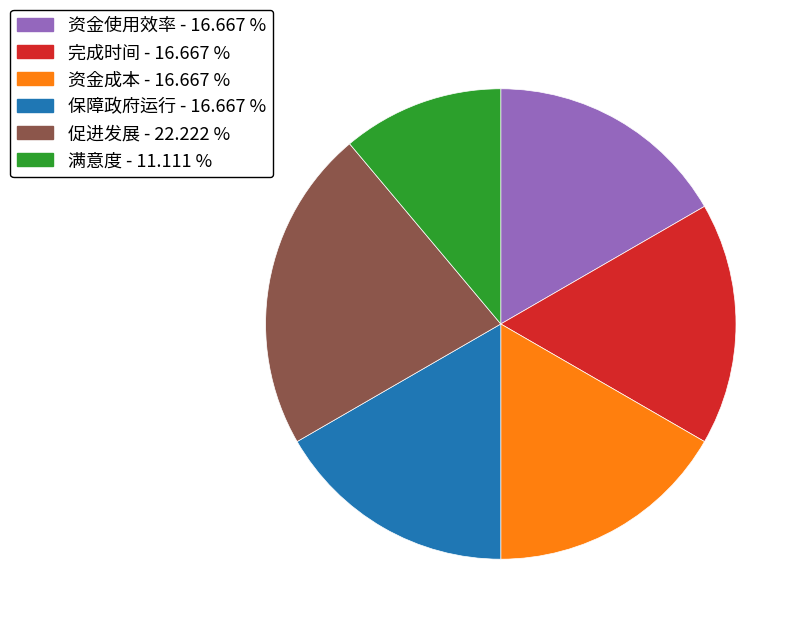

Is there any slice that represents more than half of the pie?

No